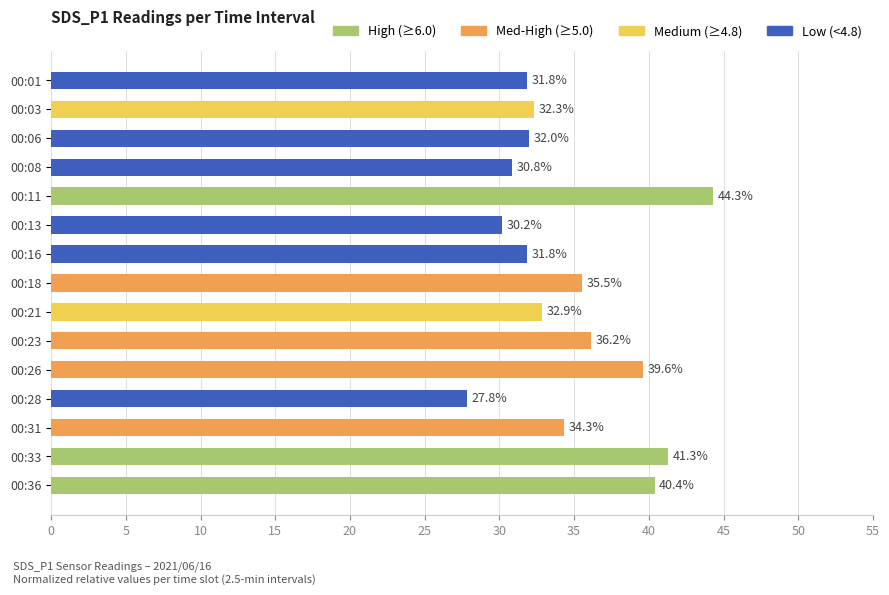

What is the minimum value shown in the chart?

27.8